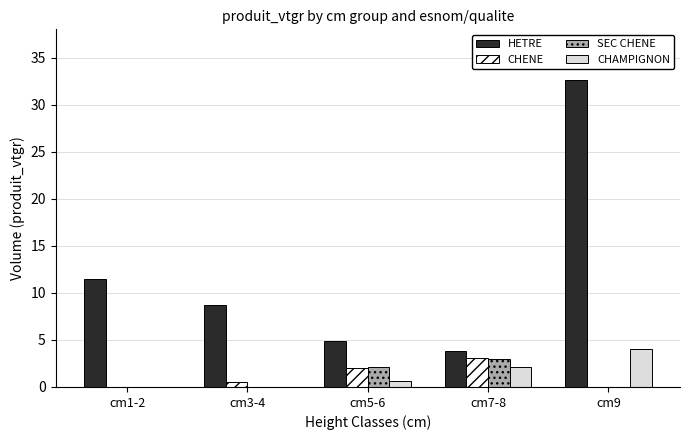

The CHENE series shows 0.0 at cm9. True or false?

True